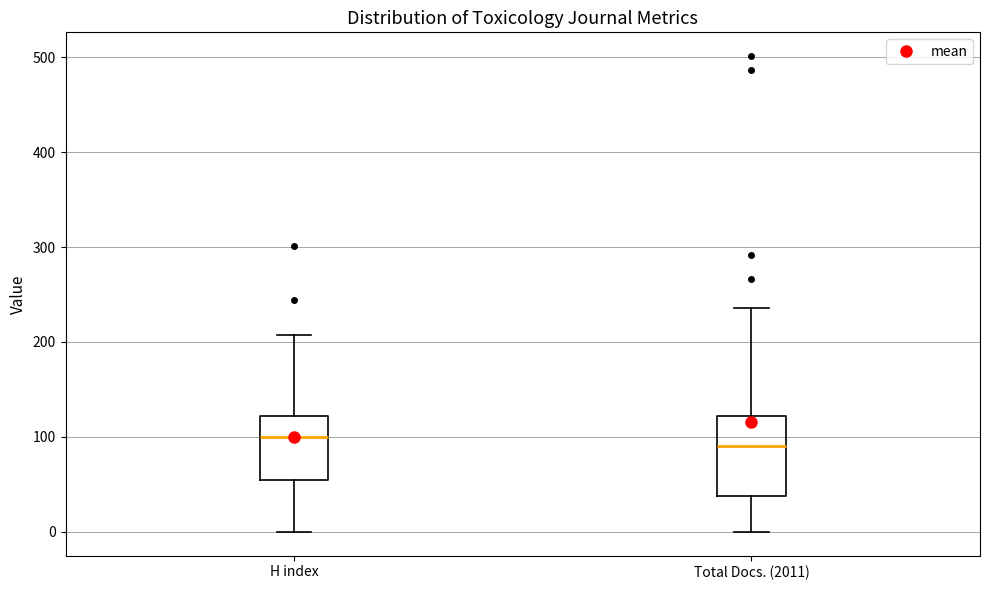

Reading left to right, transcribe this box plot: for each box, give where its median line is, the range the box spans, and where its two whiskers end, as read against the y-axis. The values are not printed on the chart, so give them approximately, as read against the axis.

H index: median 100, box 50 to 120, whiskers 0 to 210
Total Docs. (2011): median 90, box 40 to 120, whiskers 0 to 240